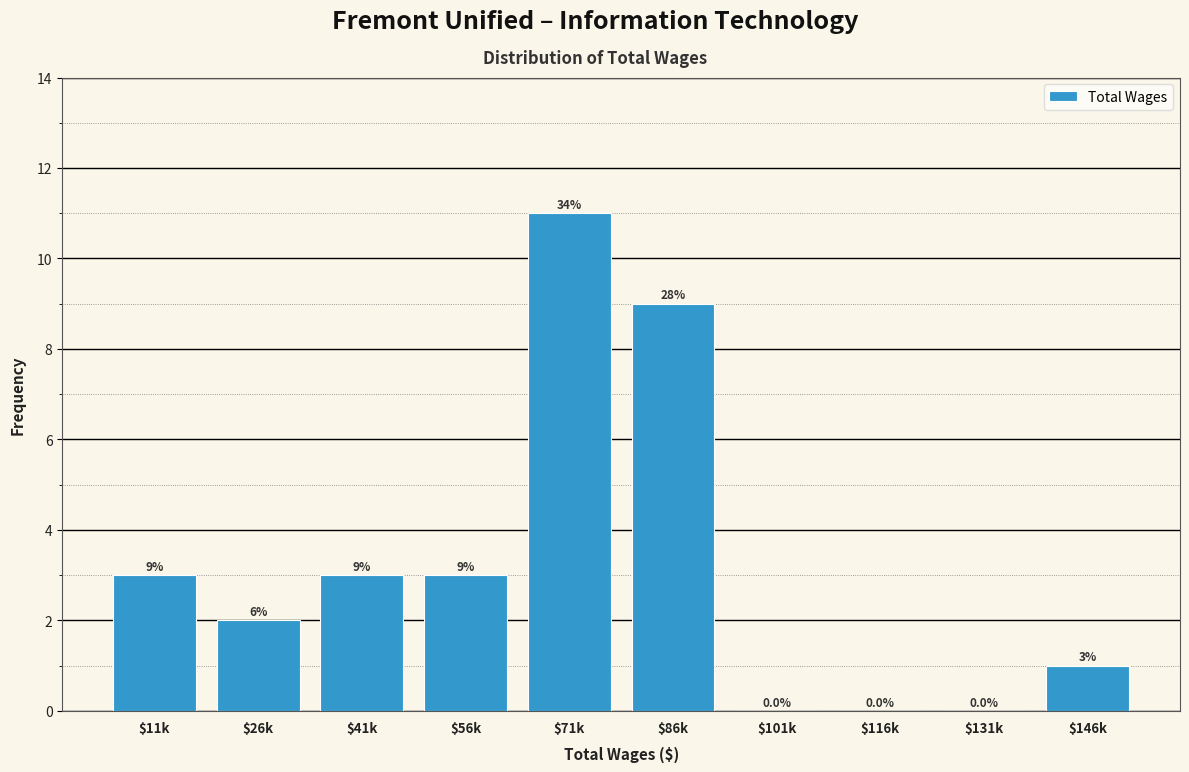

At which category does the chart reach its peak across all series?

$71k